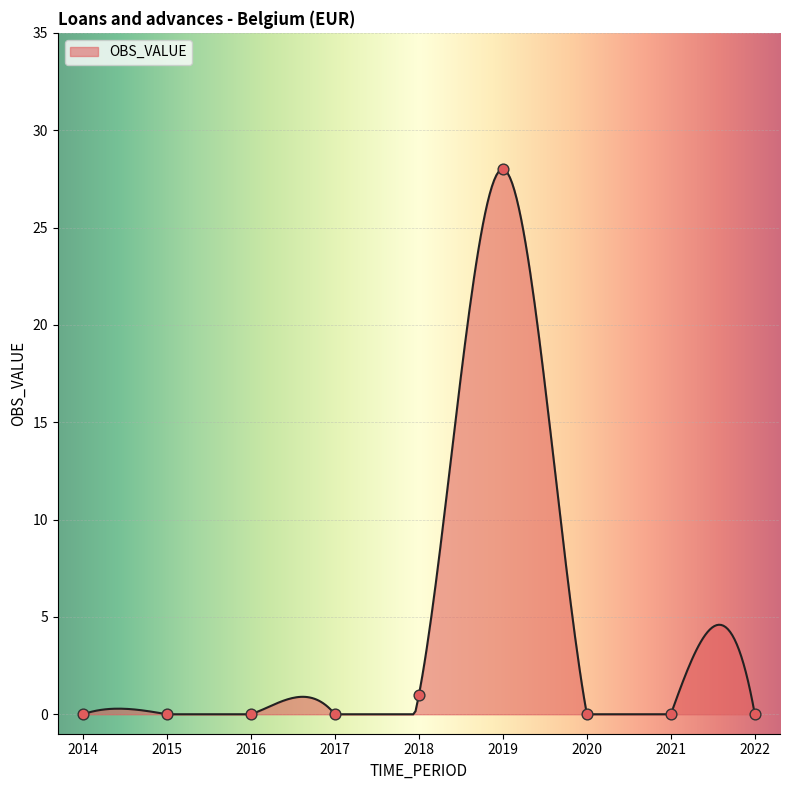

Between 2016 and 2018, which is larger?

2018